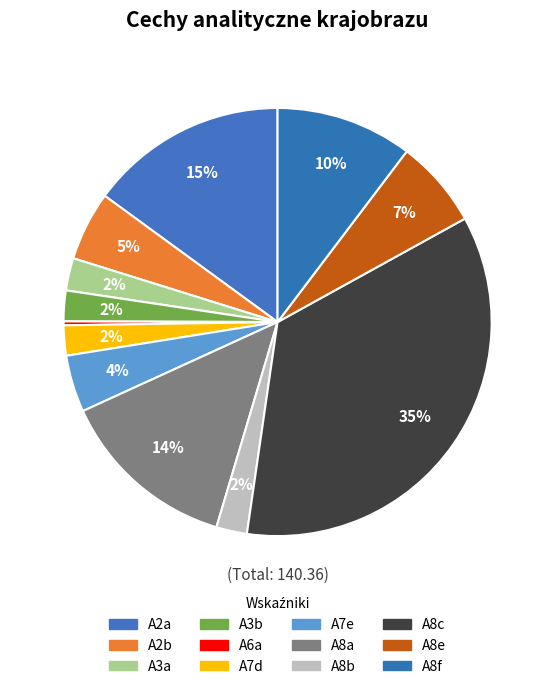

How many segments does this pie chart have?

12